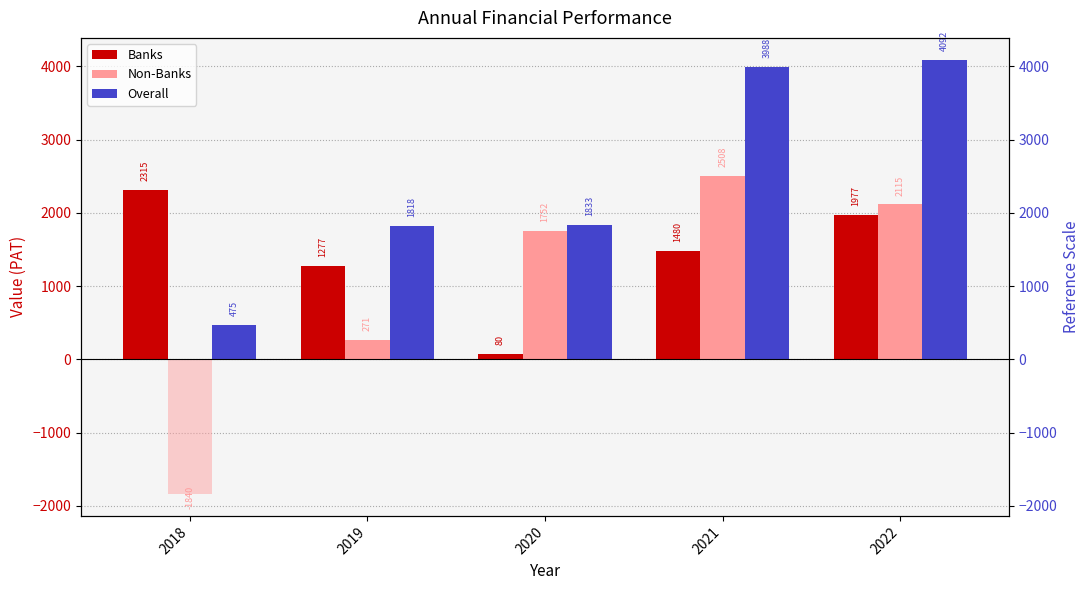

Is the value of Banks at 2018 greater than the value of Overall at 2021?

No